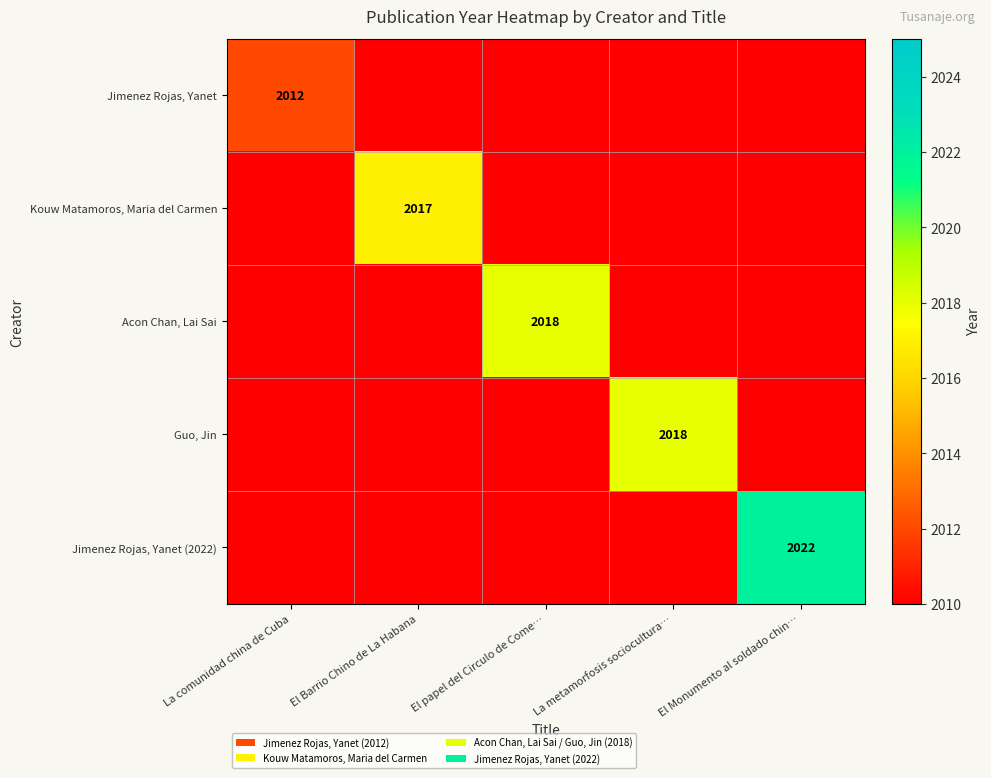

True or false: Jimenez Rojas, Yanet has a value of 689 at La comunidad china de Cuba.

False